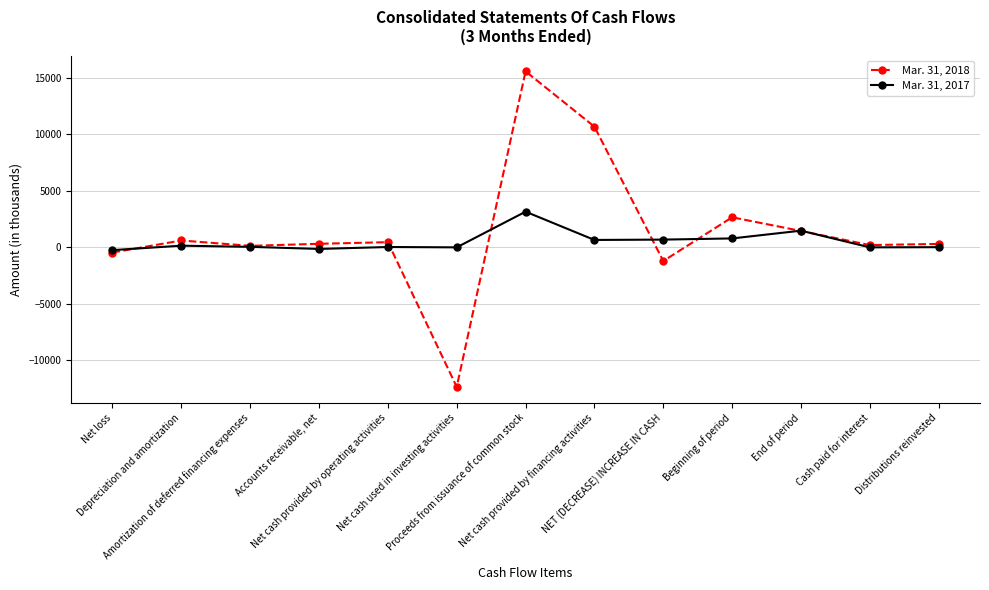

What is the greatest value displayed?

15570